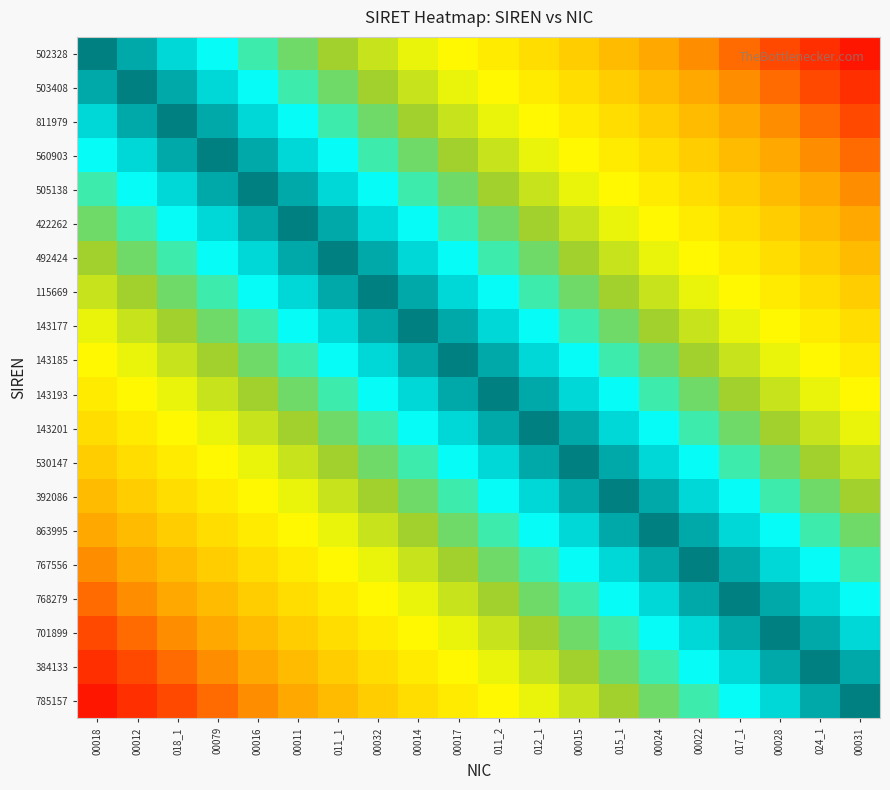

At which category does the chart reach its peak across all series?

00018